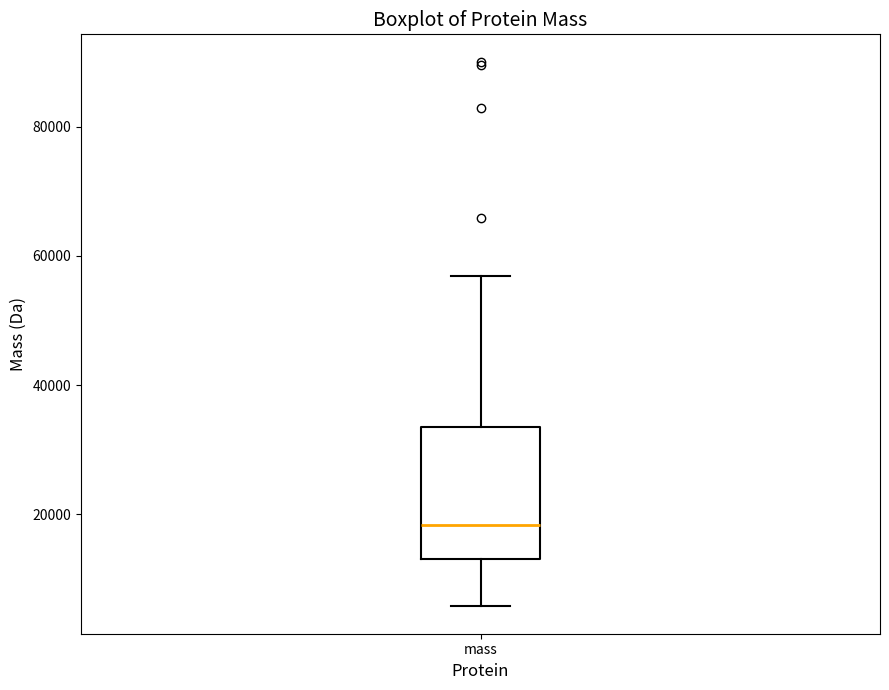

Where is the lower edge of the box for mass on the y-axis? The values are not printed on the chart, so give them approximately, as read against the axis.

14000